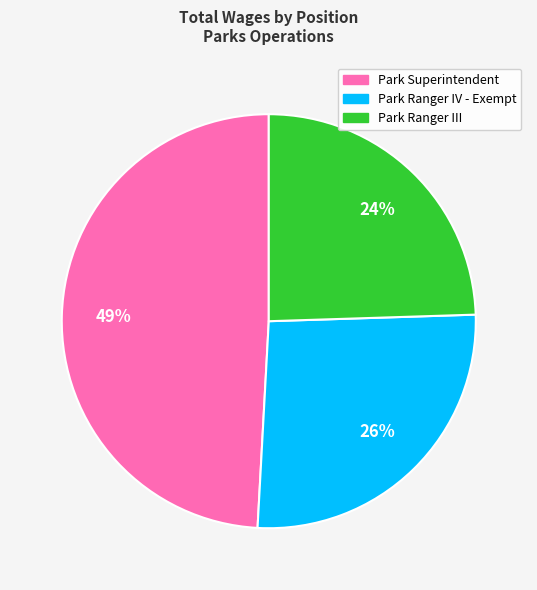

To the nearest percent, what is the combined percentage of Park Superintendent and Park Ranger IV - Exempt?

76%